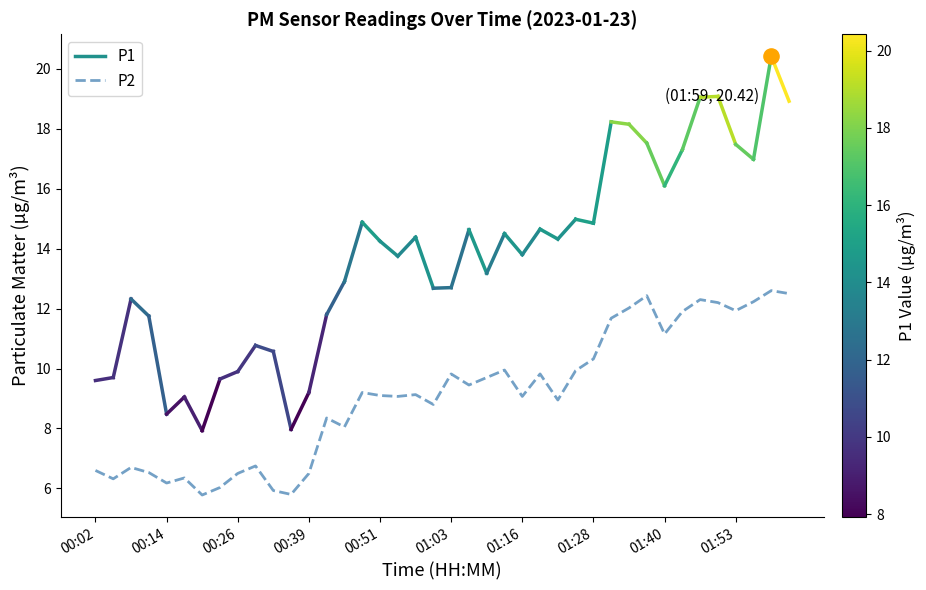

What is the change in value from 00:14 to 36?

+5.6